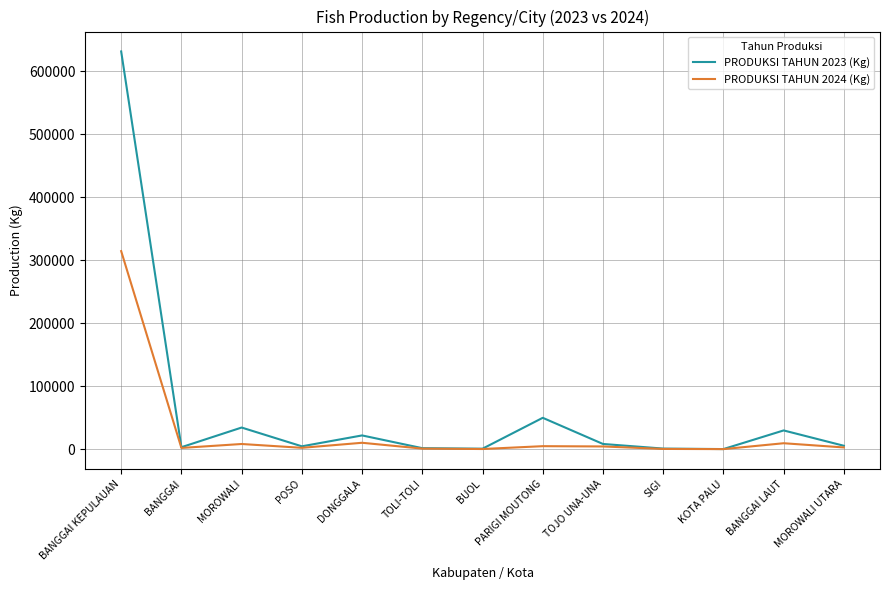

Which series has the largest range (max minus min)?

PRODUKSI TAHUN 2023 (Kg)